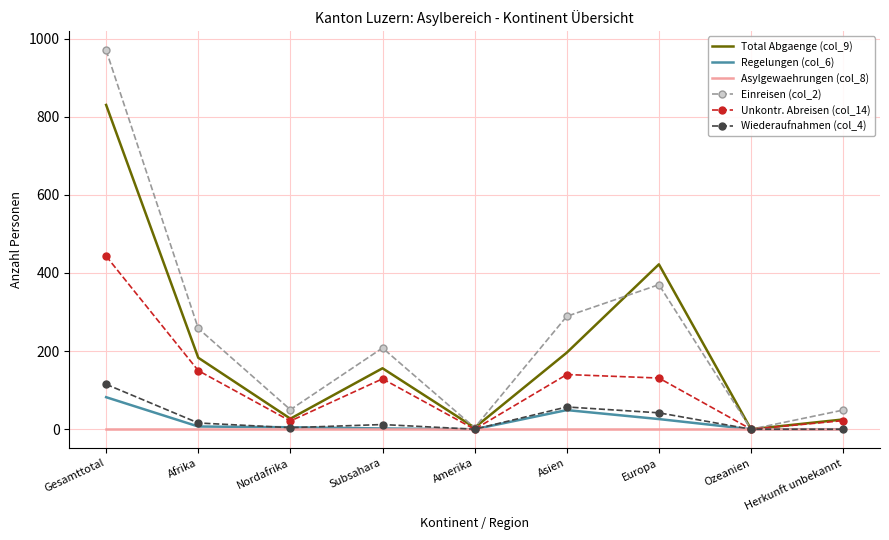

Is it true that Regelungen (col_6) equals 0 at Herkunft unbekannt?

True